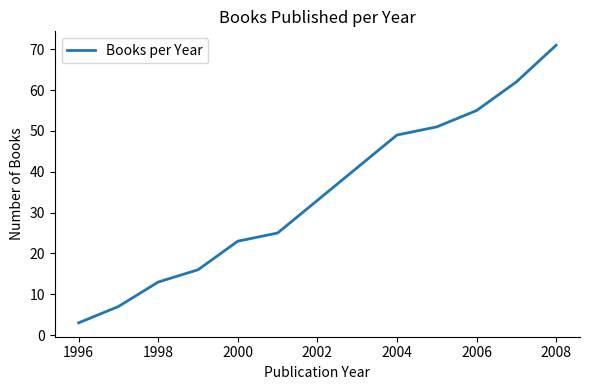

What is the smallest value displayed?

3